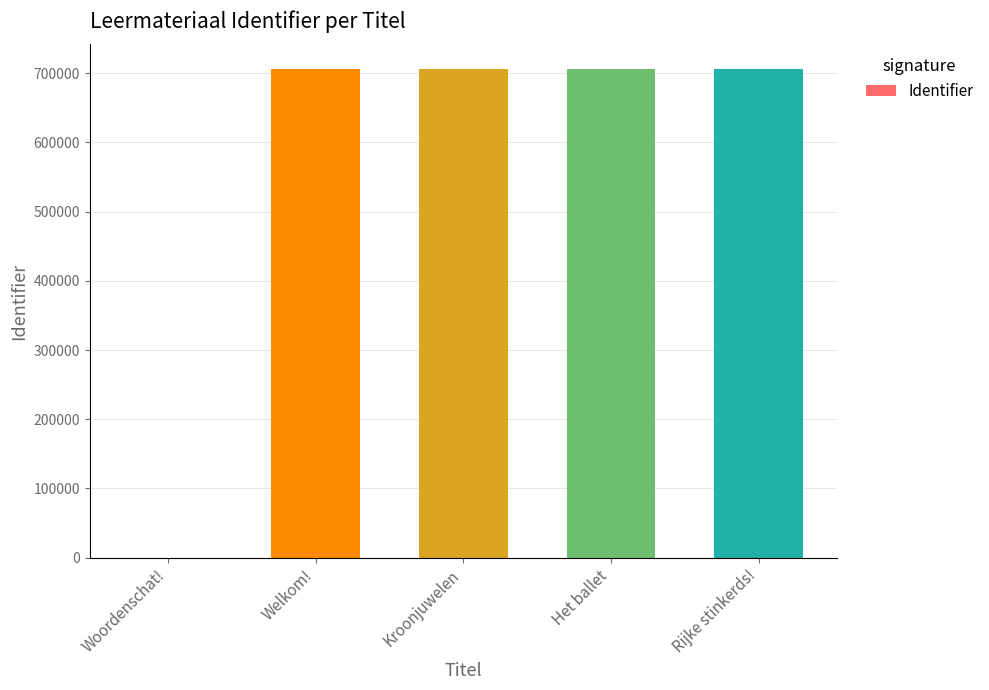

What is the average value?

565239